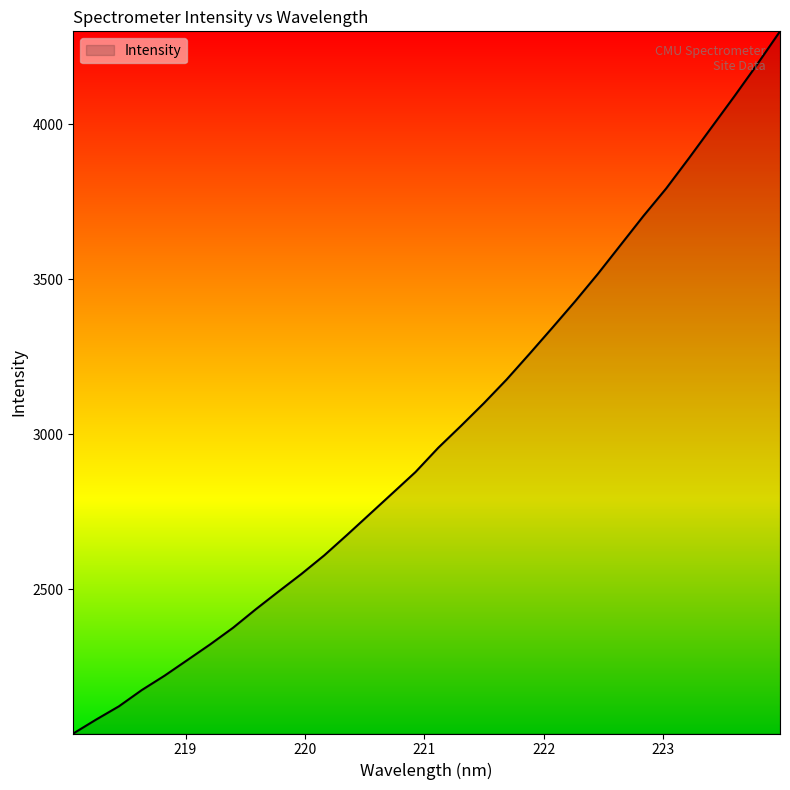

What is the maximum value shown in the chart?

4299.5